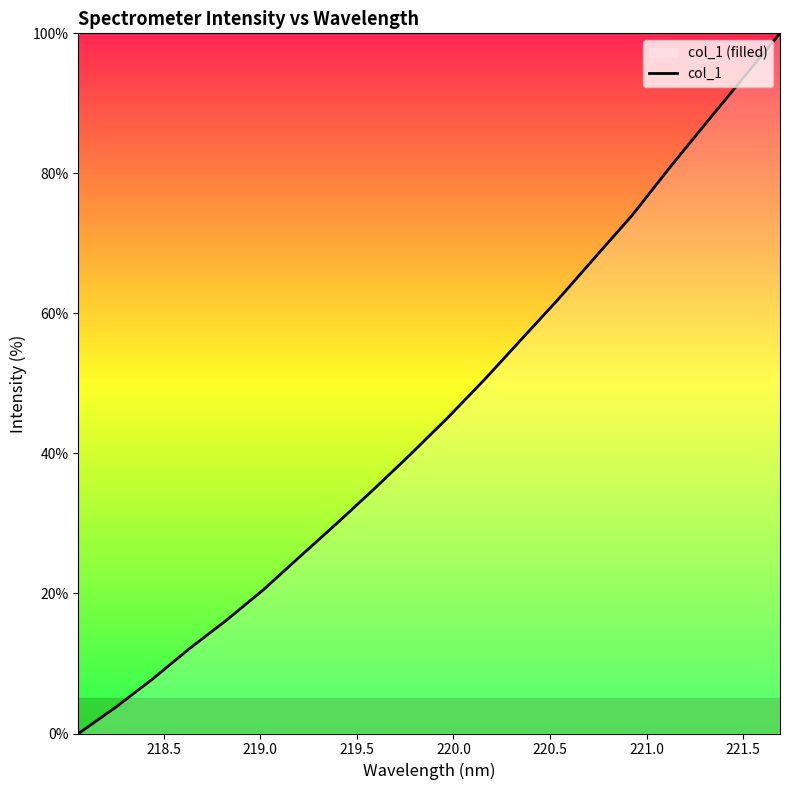

How many lines are shown in the chart?

1